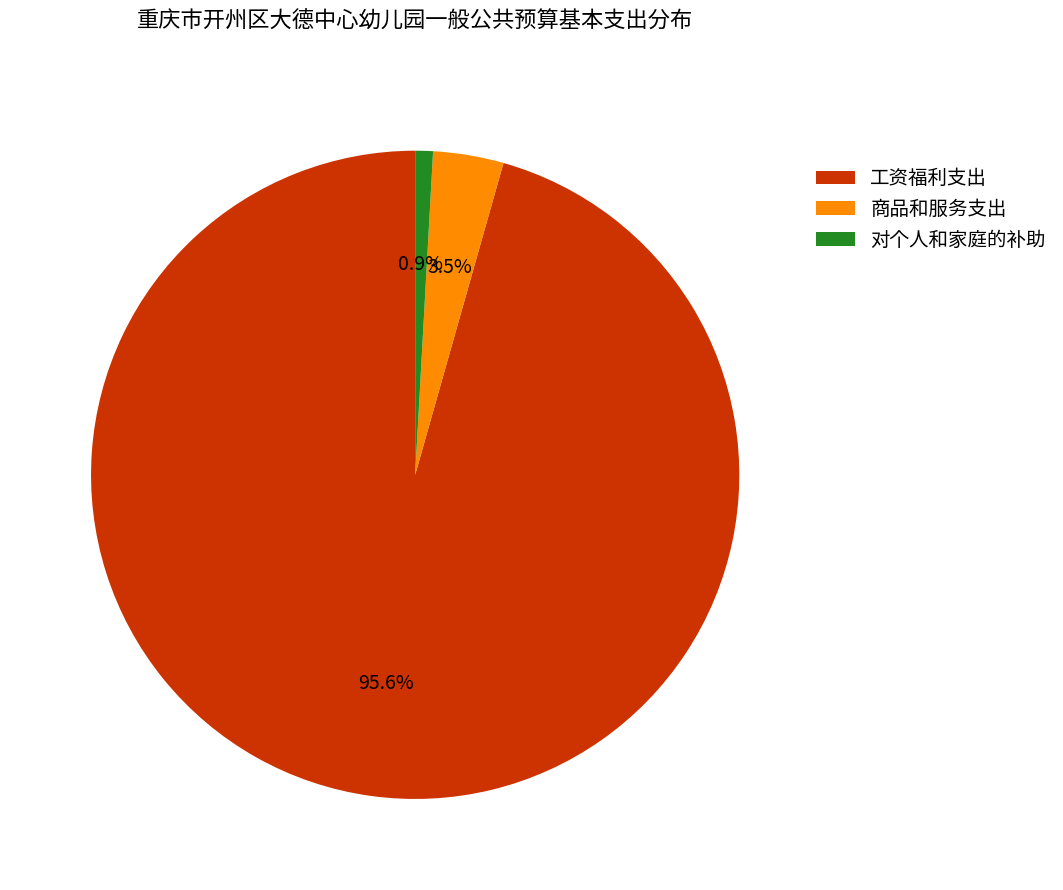

Count the number of slices in the pie.

3